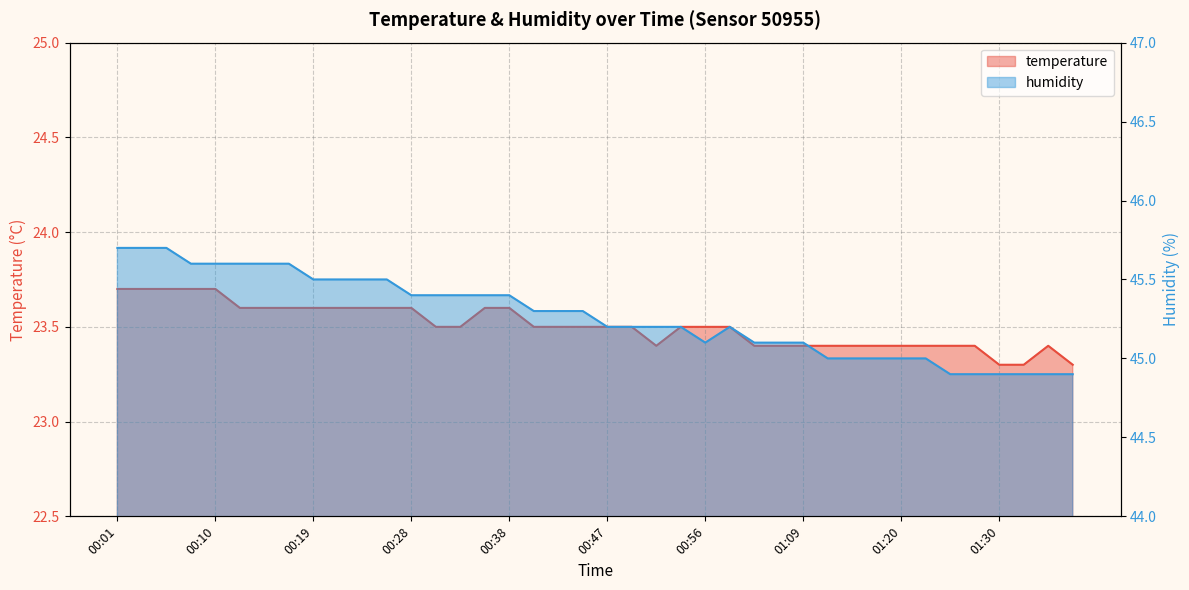

How many data points in humidity are less than 45?

6